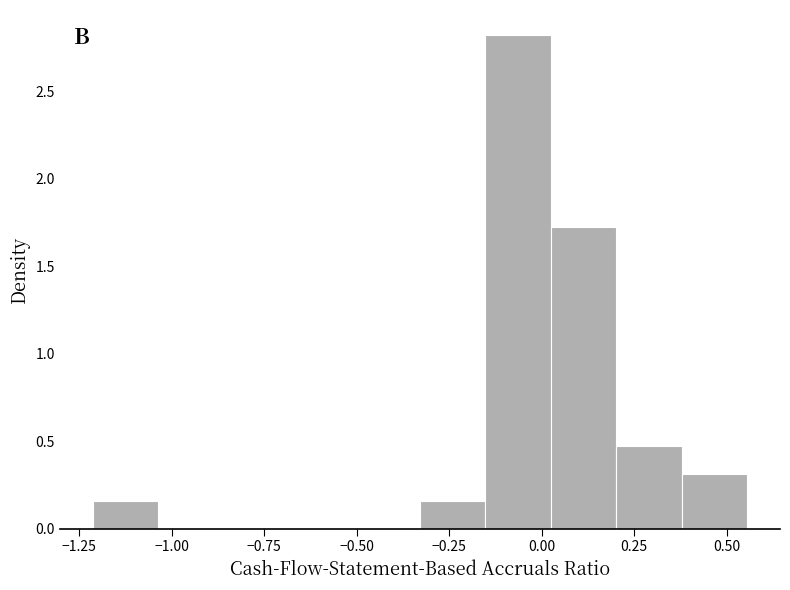

Around what value on the x-axis is the tallest bar? Give the approximate position of its centre, as read against the axis.

-0.05